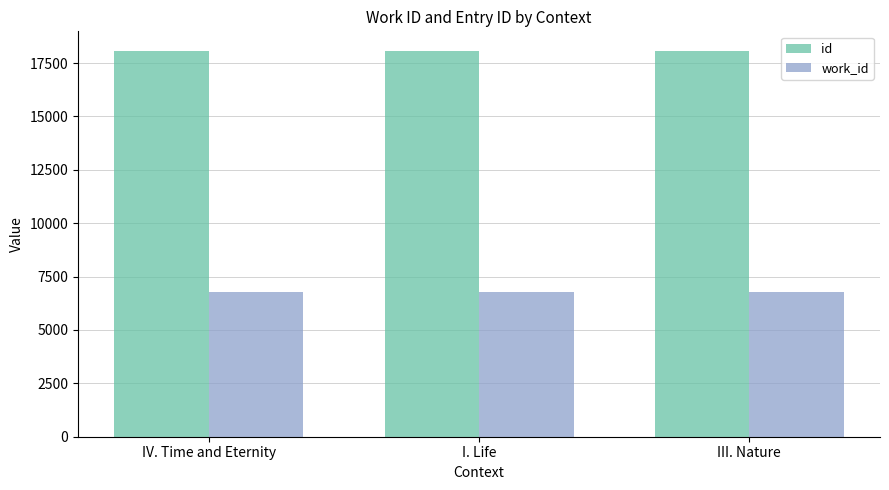

What is the lowest value of the work_id series?

6781